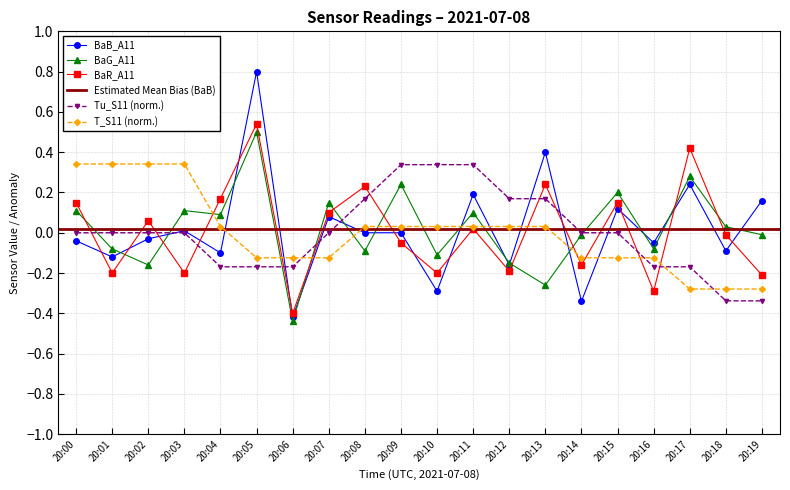

What is the value of the BaR_A11 point at the 5th from the left?

0.2